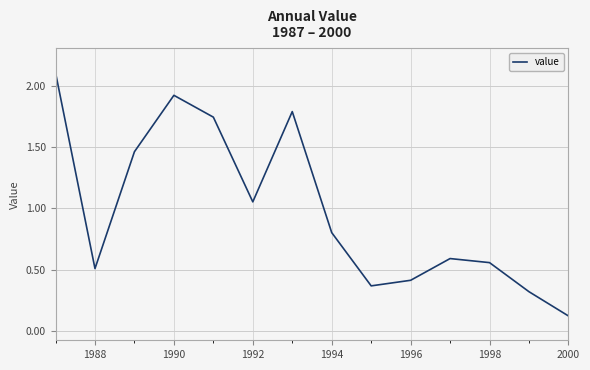

What is the difference between the maximum and minimum values?

2.0